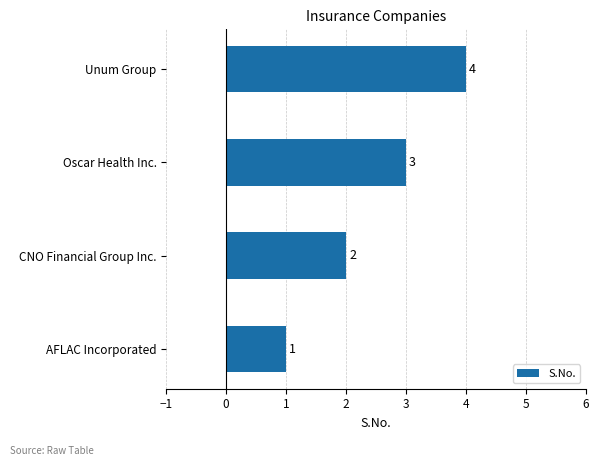

What is the minimum value shown in the chart?

1